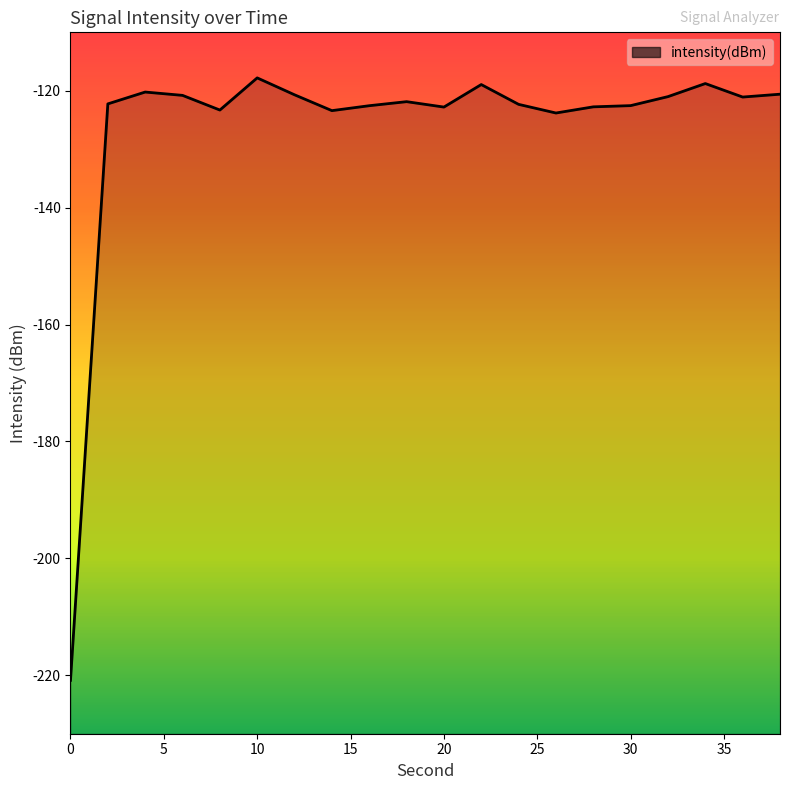

What is the maximum value shown in the chart?

-117.8